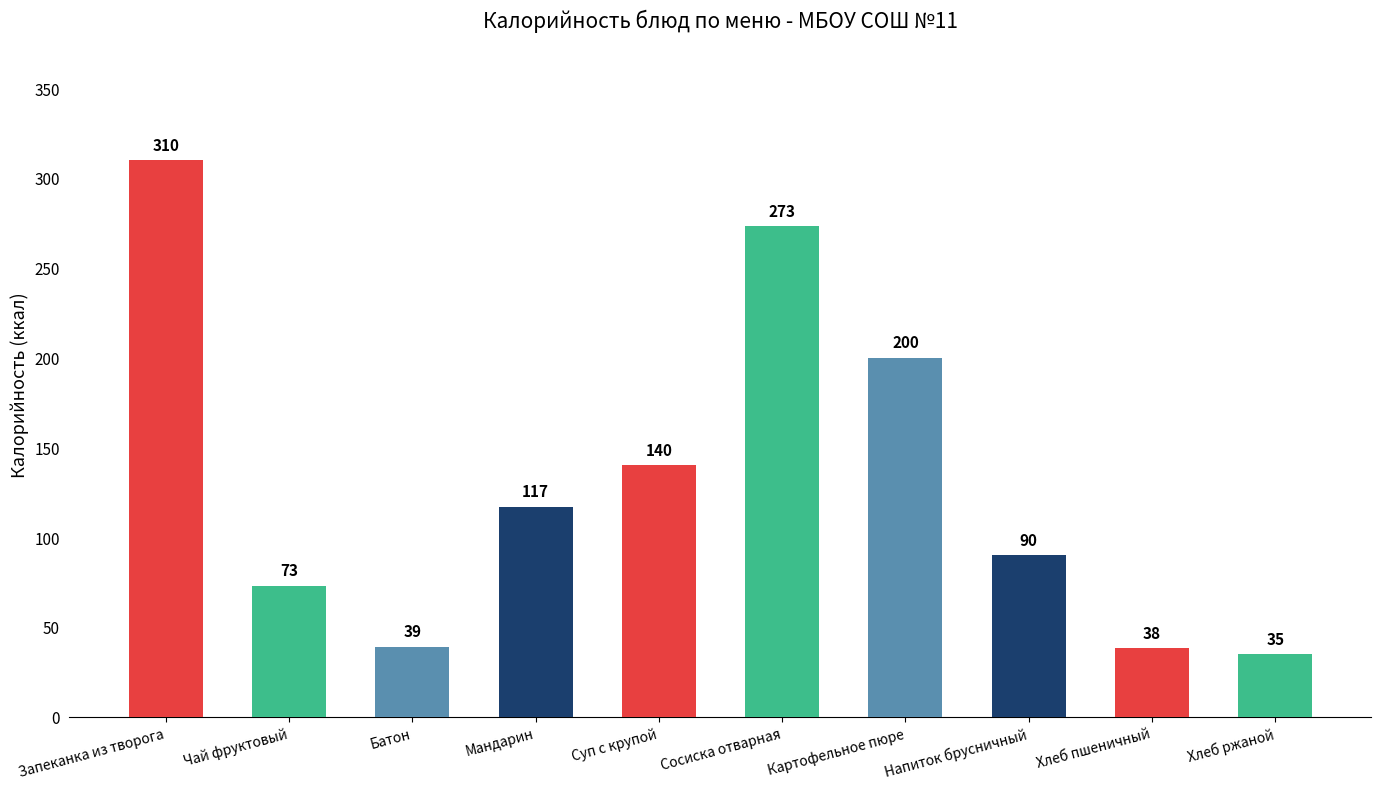

Are the bars grouped side by side (vs. stacked)?

No